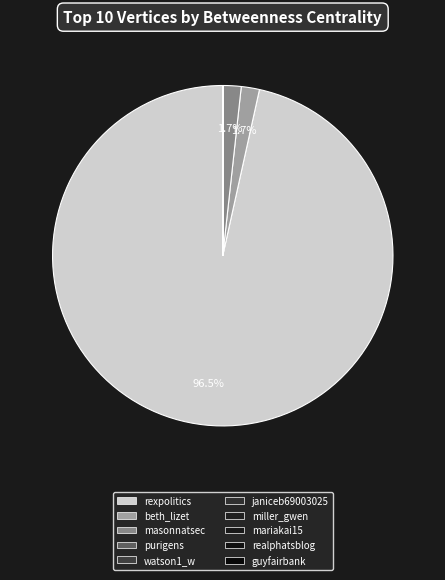

How many slices are in this pie chart?

10